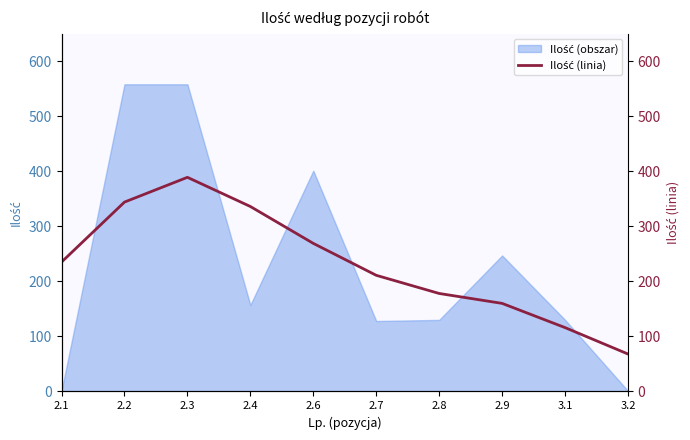

What position from the left is 2.3?

3